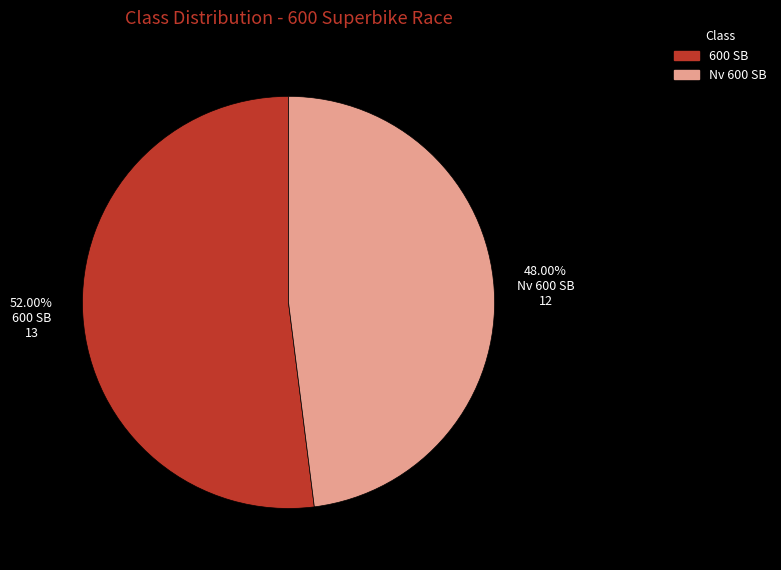

What percentage is the 600 SB slice, to the nearest percent?

52%